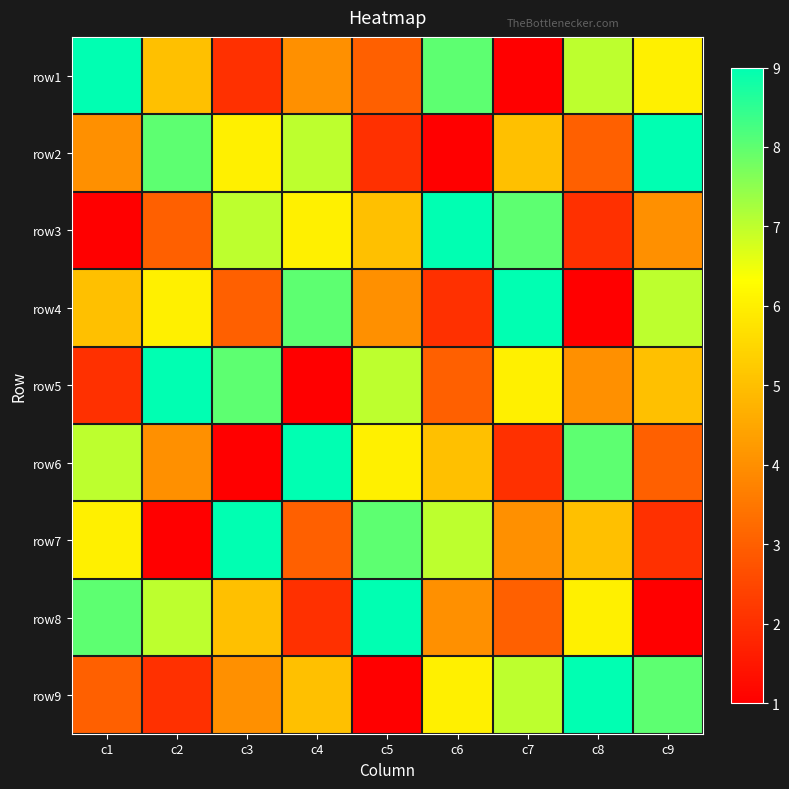

Count the number of data series in this chart.

9